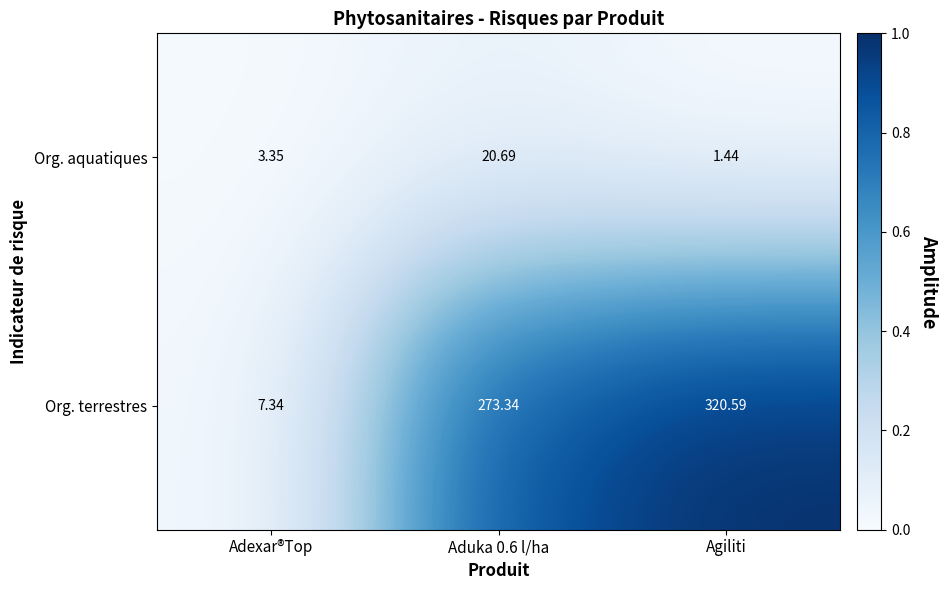

At which label does Org. aquatiques first exceed 3?

Adexar®Top